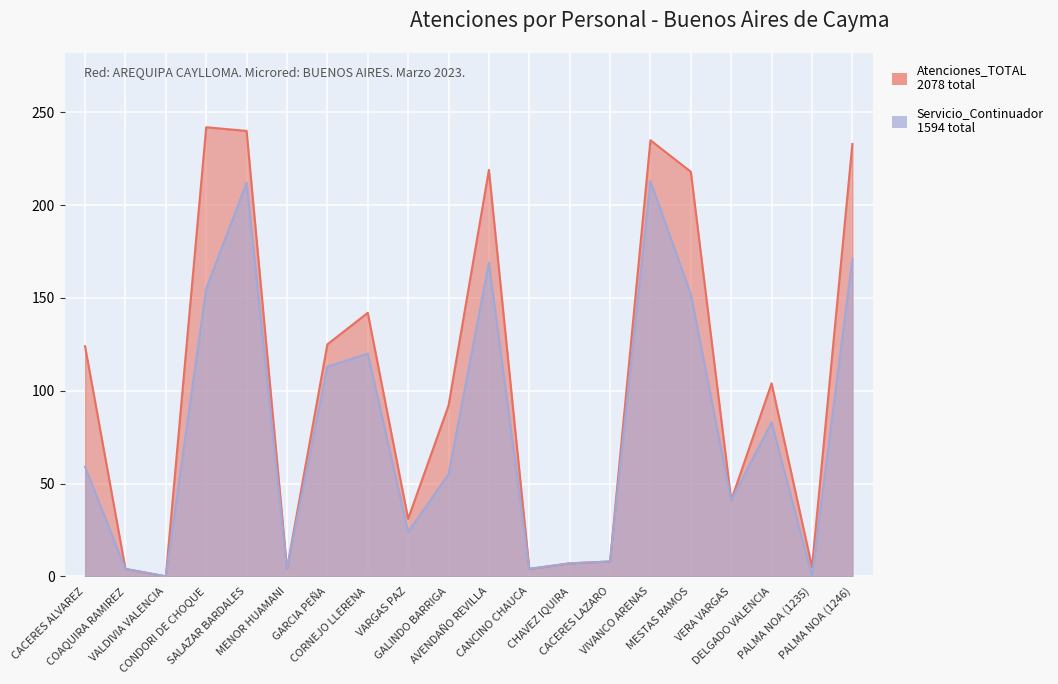

Is it true that Atenciones_TOTAL equals 70 at VERA VARGAS?

False